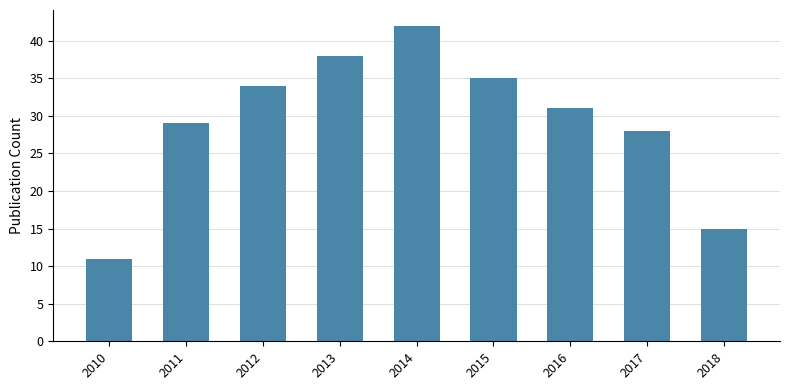

Is it true that the value at 2015 is 60?

False